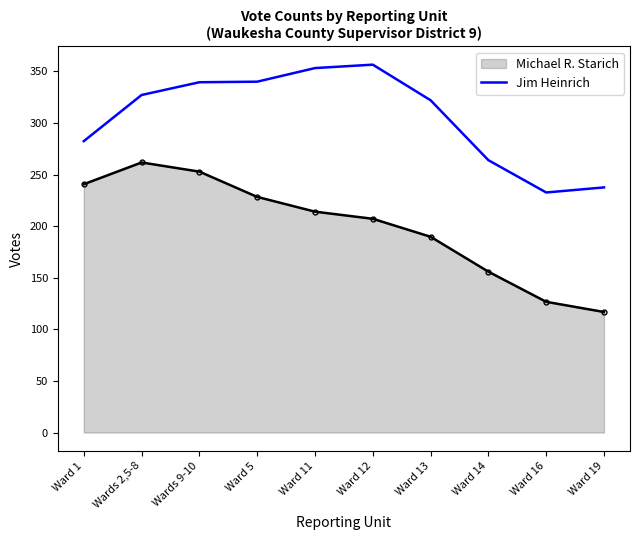

What is the difference between the maximum and minimum values in the Jim Heinrich series?

123.9